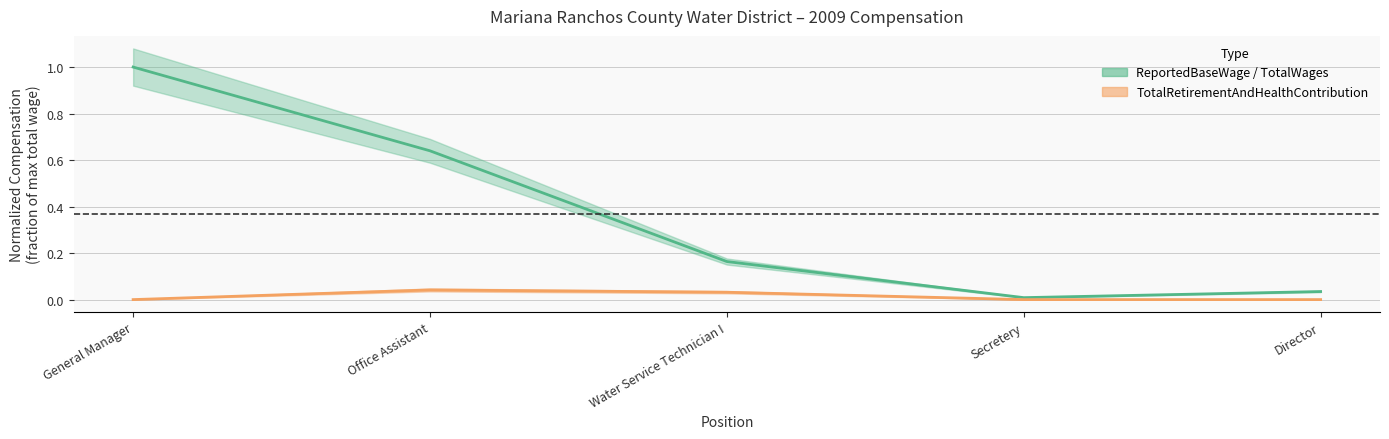

What is the label of the 2nd point from the right?

Secretery